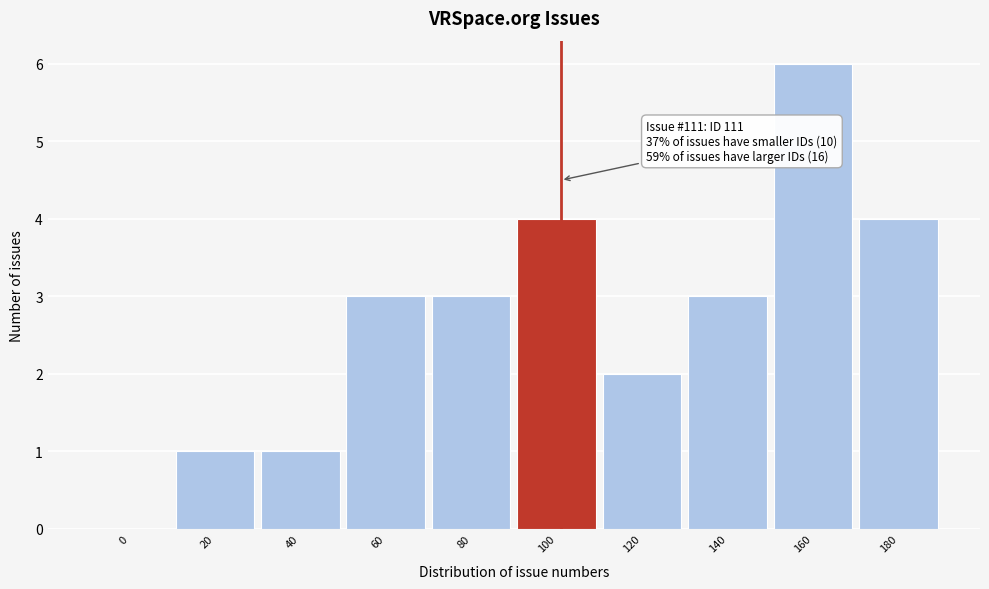

Reading left to right, what are all the values shown in this chart?

0=0	20=1	40=1	60=3	80=3	100=4	120=2	140=3	160=6	180=4